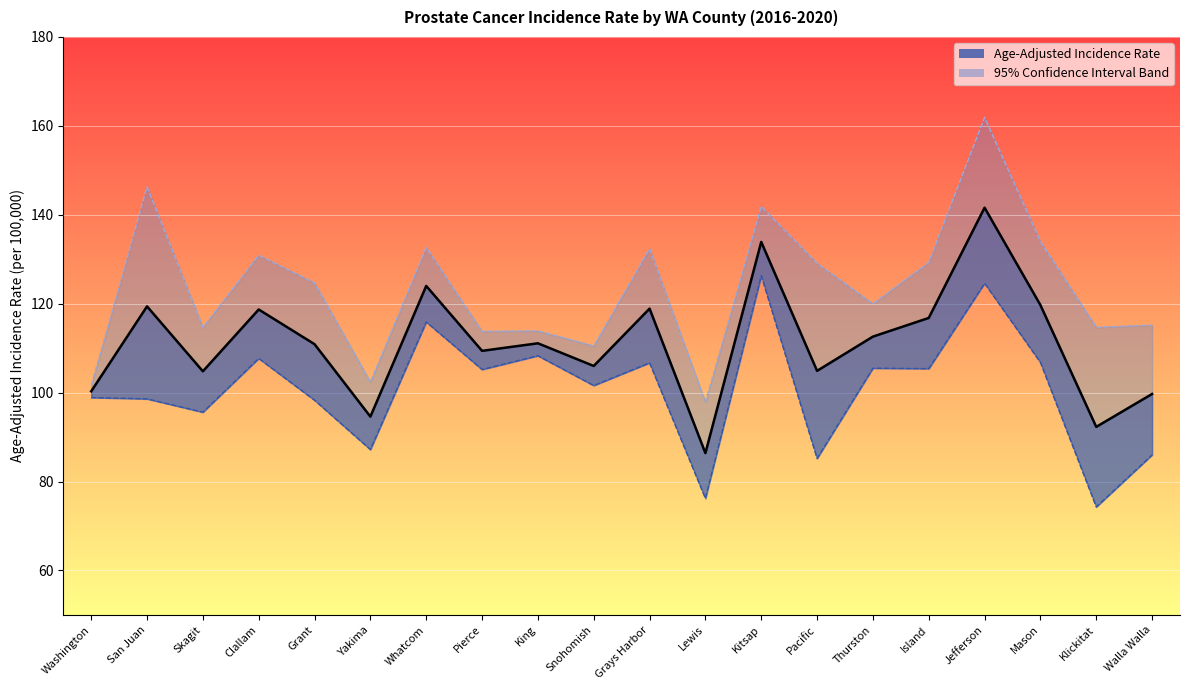

How many values in the Lower 95% CI series are below 105?

10